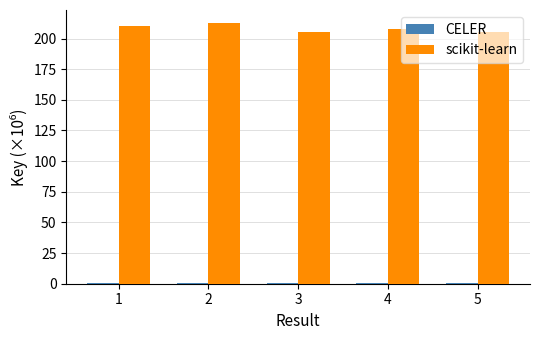

Are the bars grouped side by side (vs. stacked)?

Yes